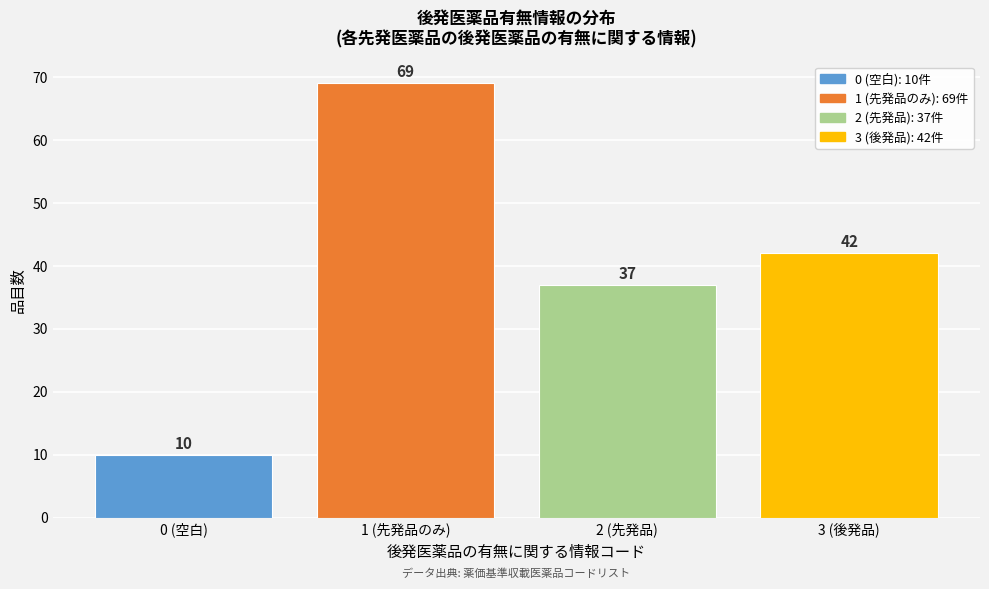

Reading left to right, extract all data points from this chart.

10	69	37	42